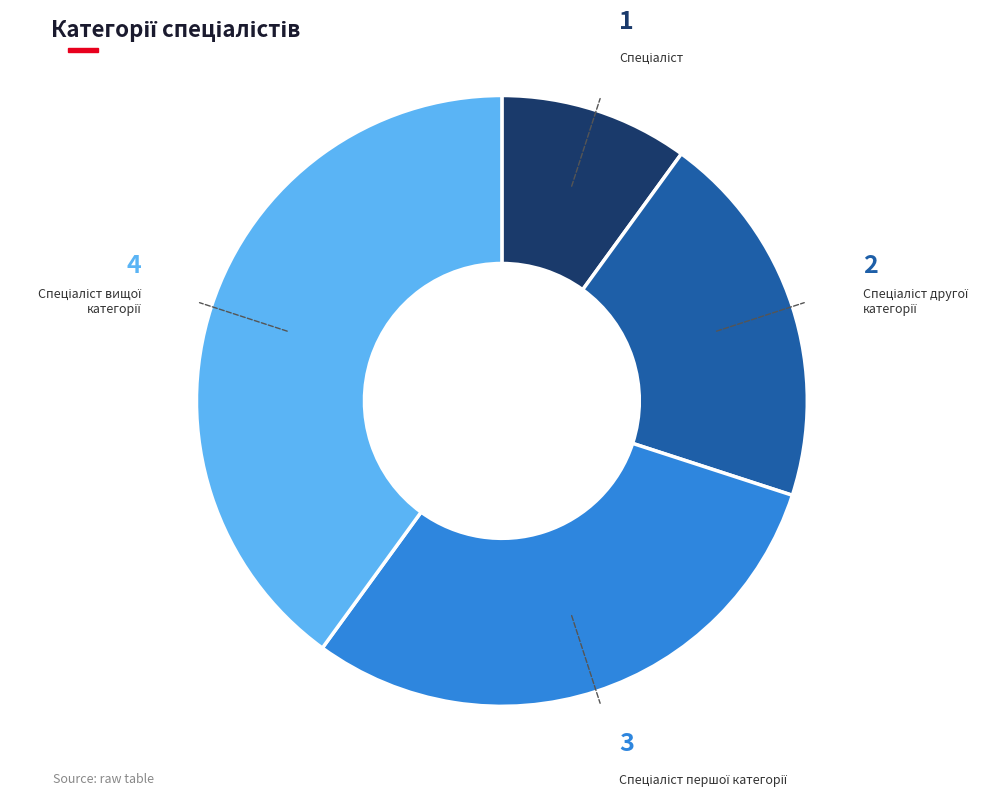

Is there a majority slice in this chart?

No